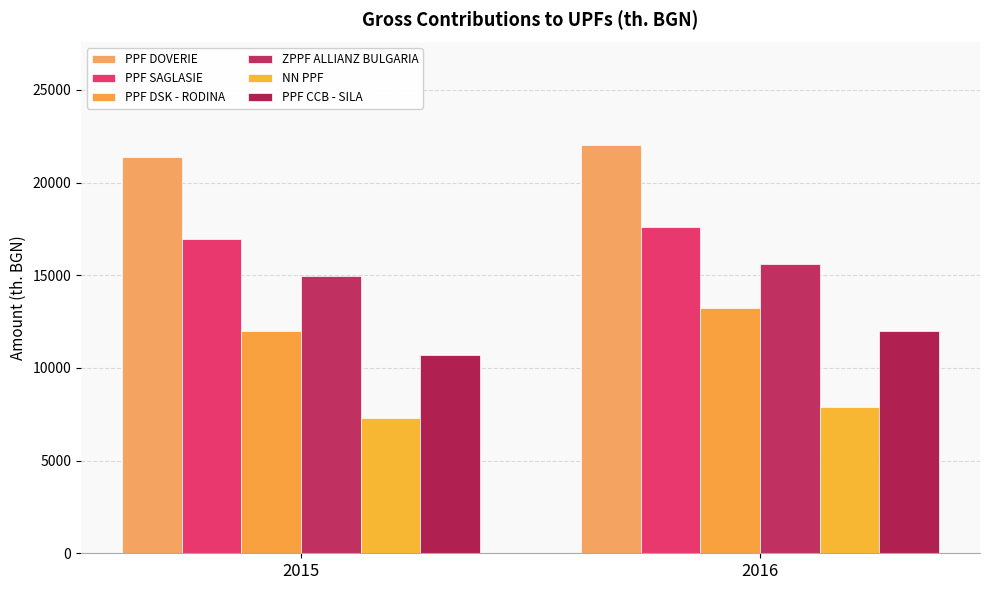

What is the value of the PPF SAGLASIE bar at the 1st from the left?

16934